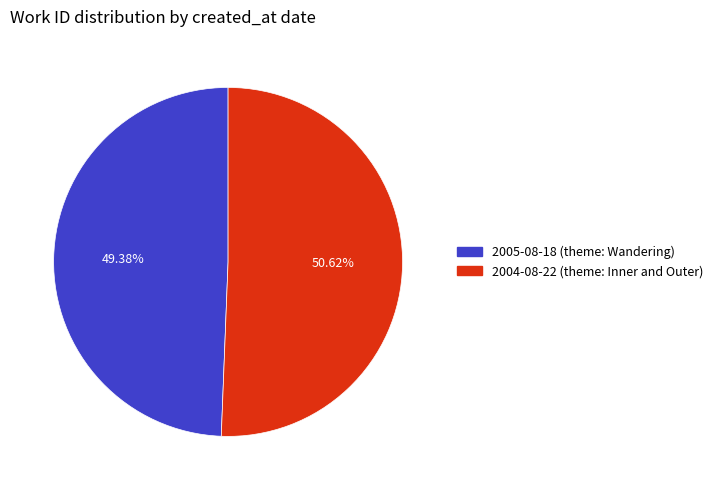

Do 2004-08-22 and 2005-08-18 together represent more than half of the pie?

Yes